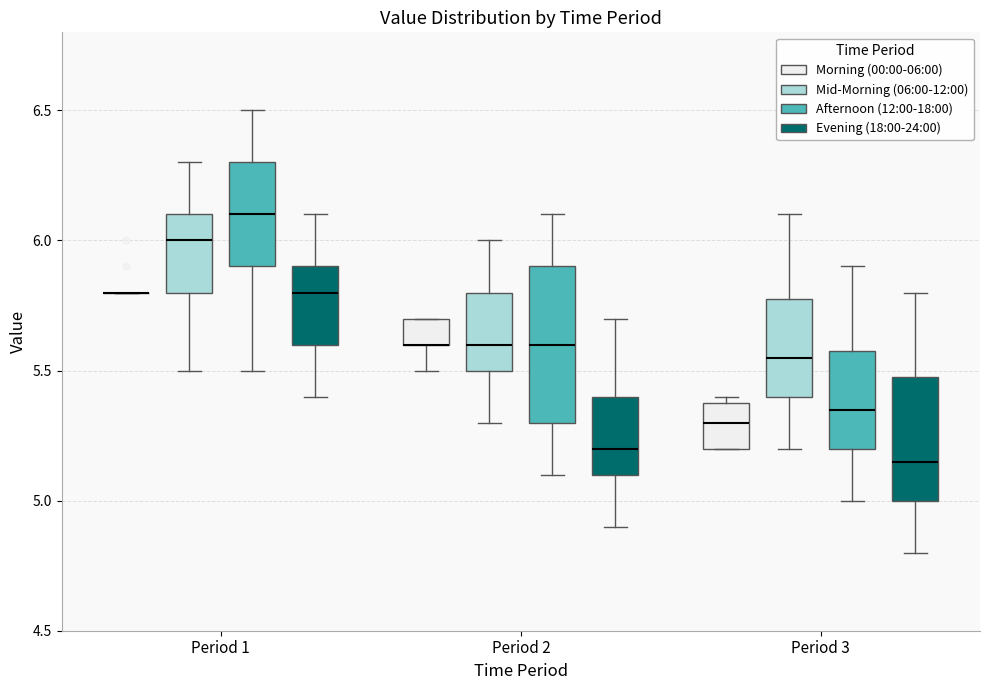

Comparing the boxes themselves (not the whiskers), which one is the tallest?

Period 2 (Afternoon (12:00-18:00))